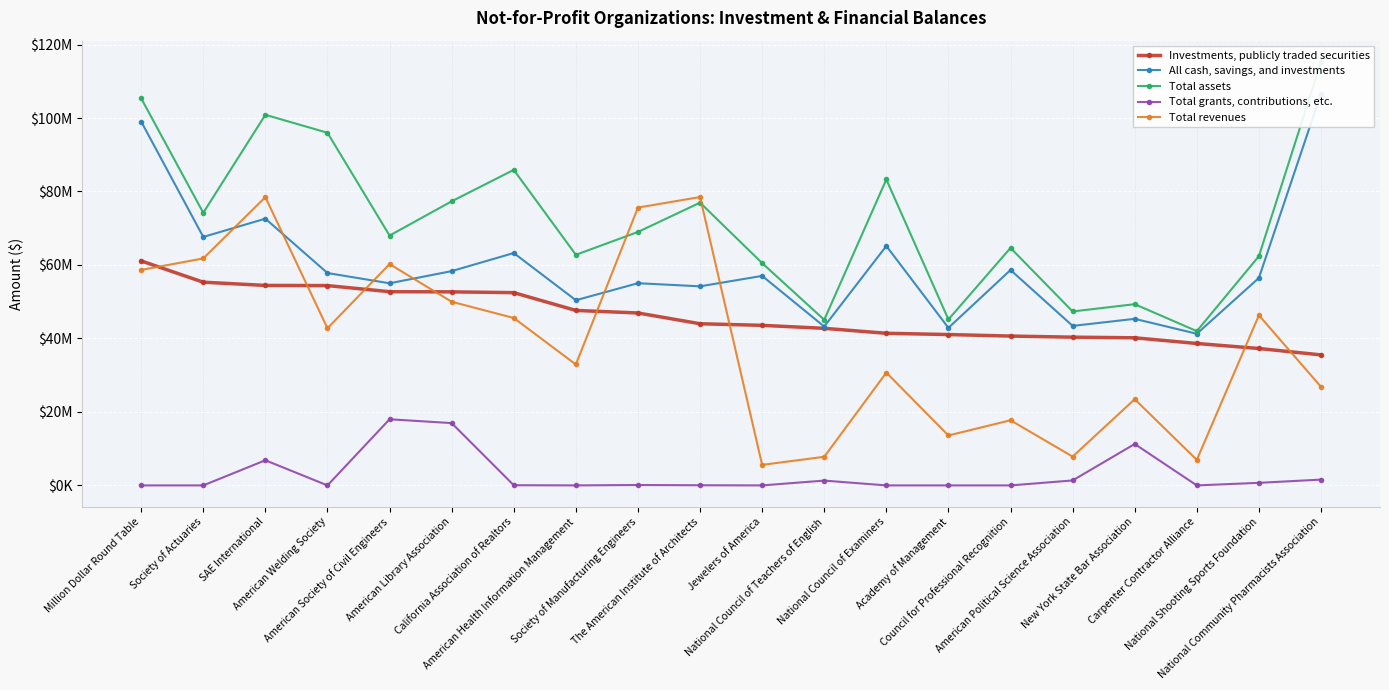

What is the average value of the Total assets series?

71568288